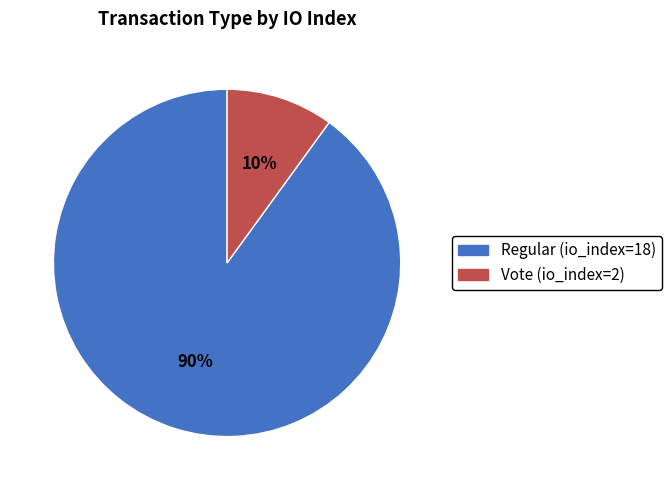

Rank the categories by value from highest to lowest.

Regular (io_index=18), Vote (io_index=2)